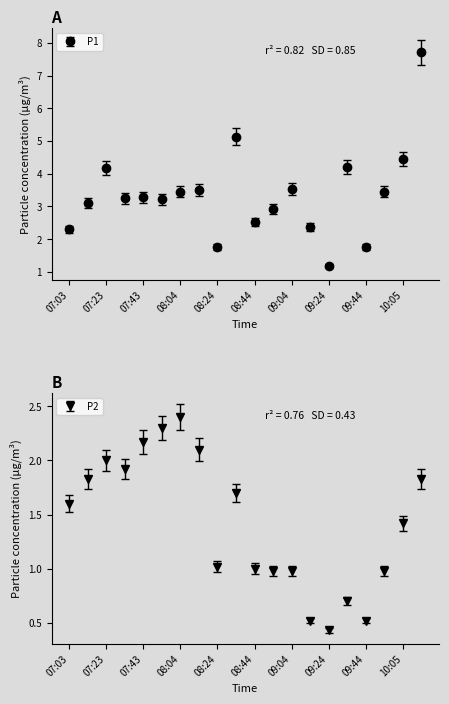

What is the difference between the P2 values at 10:05 and 08:04?

1.0